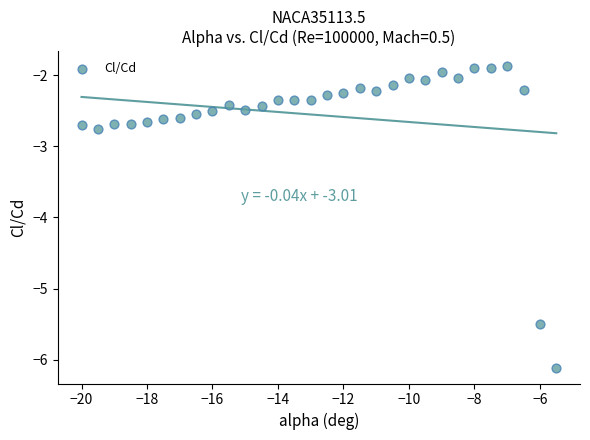

What is the range of X values (max minus min)?

14.5